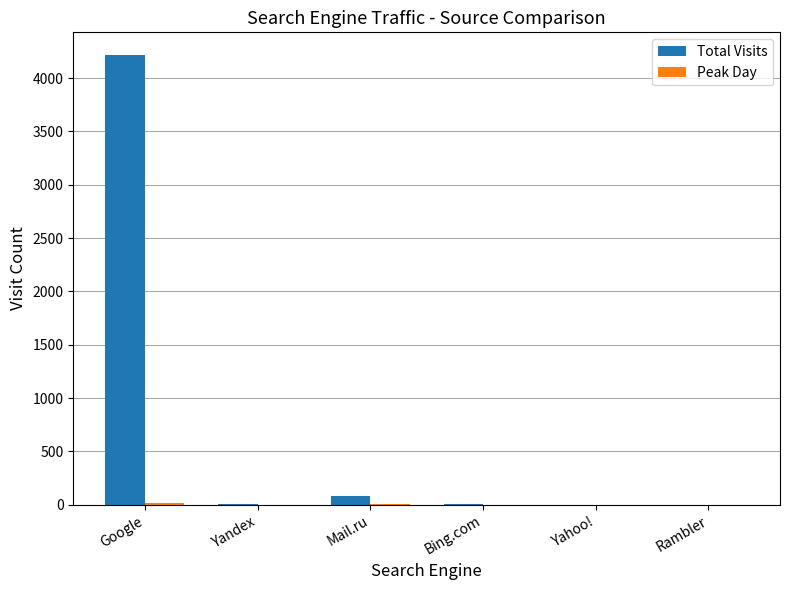

Which series has the largest total across all categories?

Total Visits